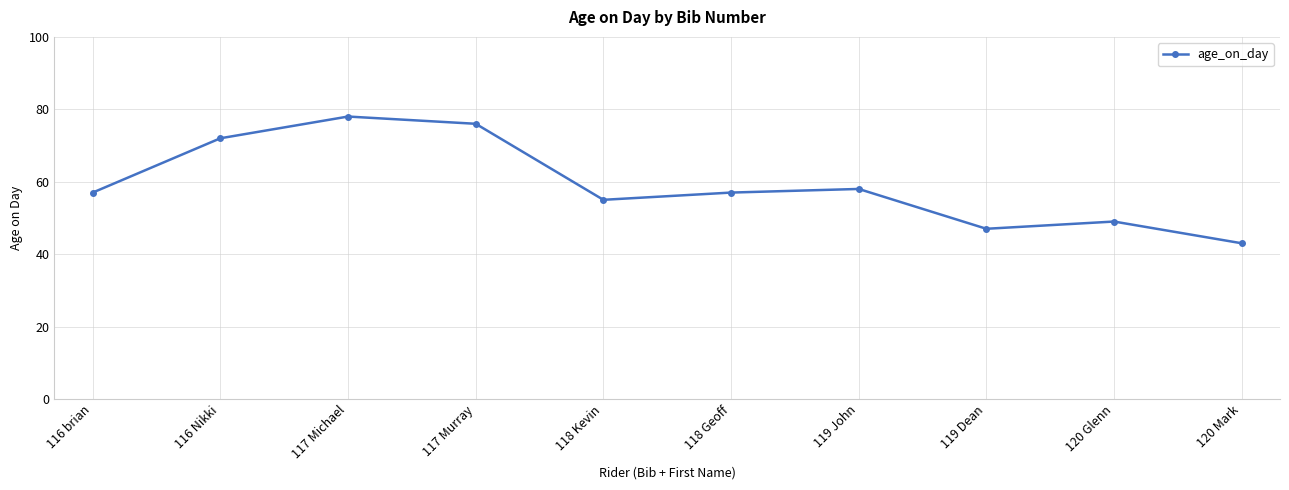

Does the chart have visible grid lines?

Yes